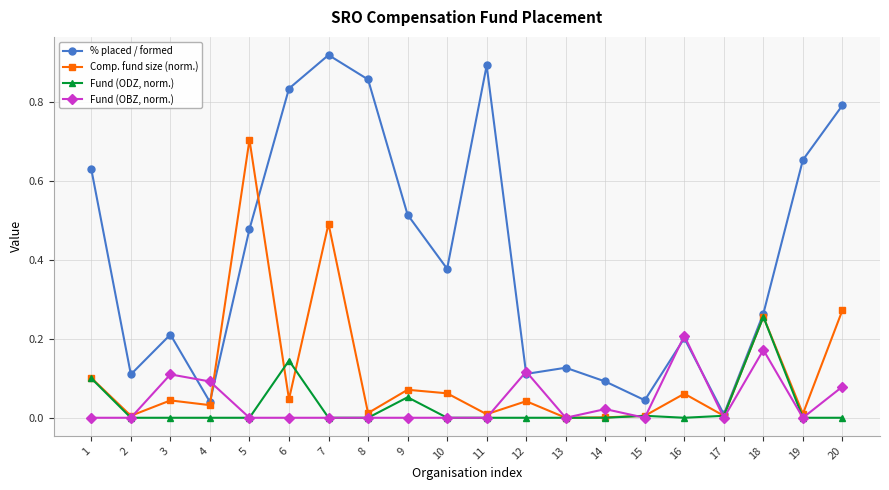

True or false: Comp. fund size (norm.) has more than 0 interior local peaks.

True